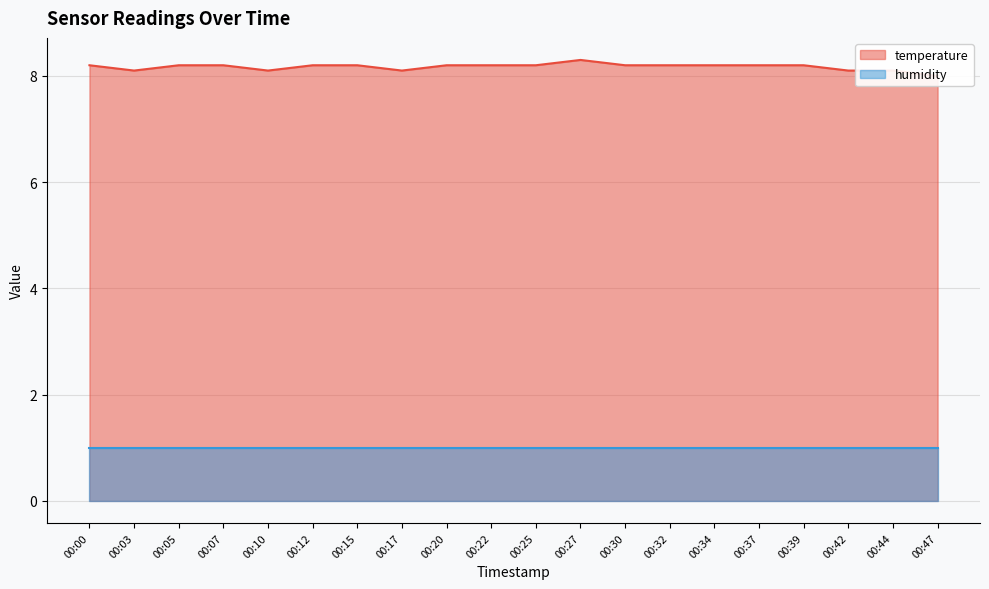

True or false: the data shows 11.0 at 00:39.

False